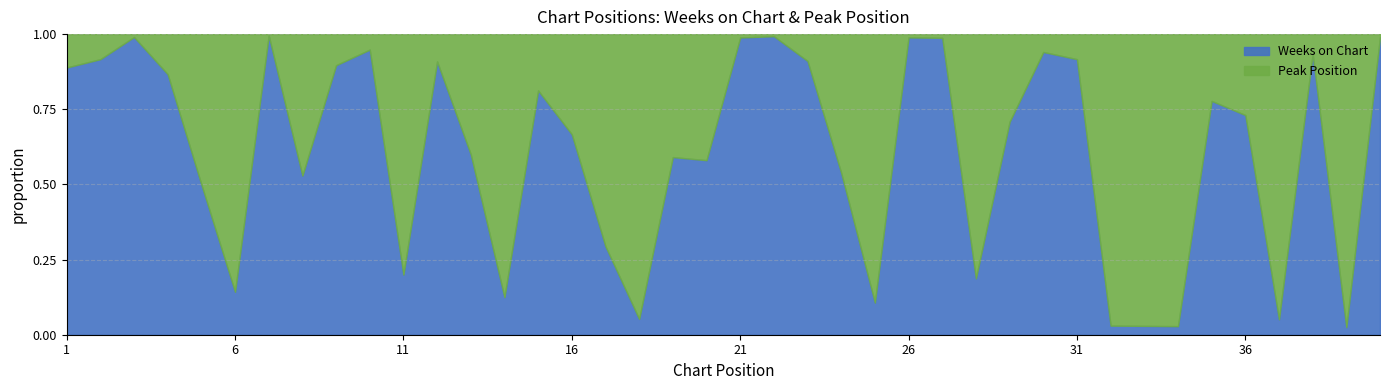

At which category is the sum across all series the highest?

7